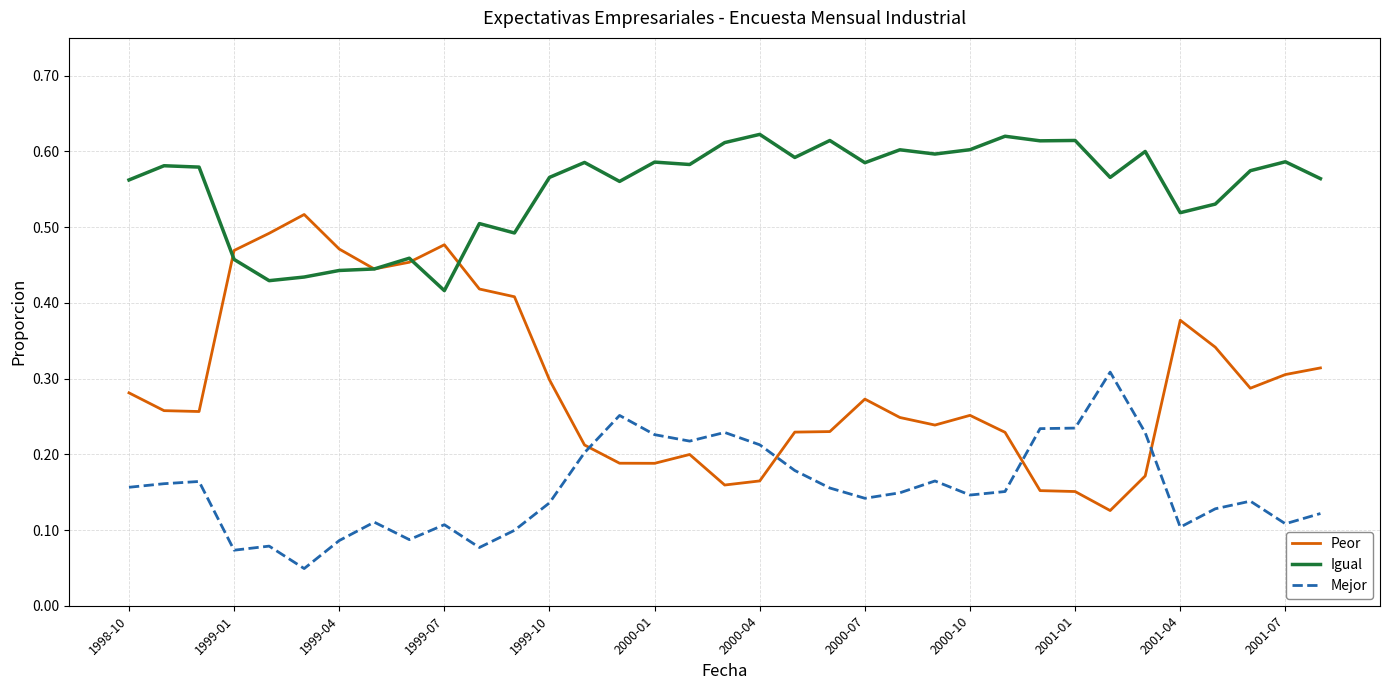

Which series has the largest range (max minus min)?

Peor